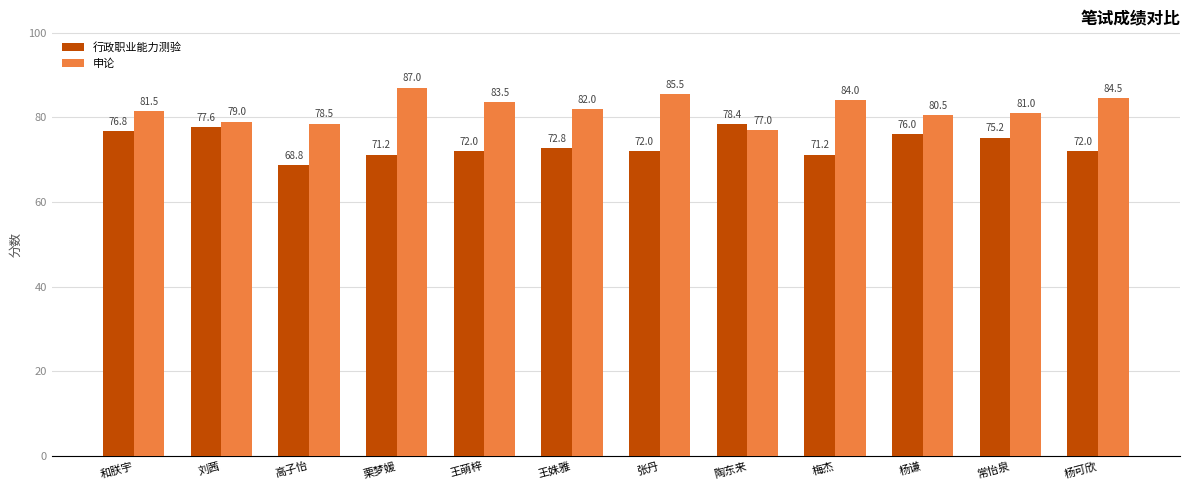

Read the 行政职业能力测验 value at 梅杰.

71.2